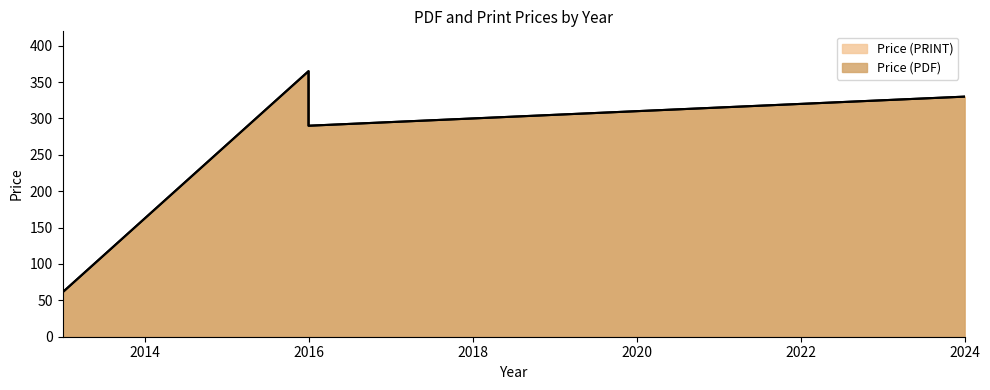

Which series has the largest range (max minus min)?

Price (PDF)